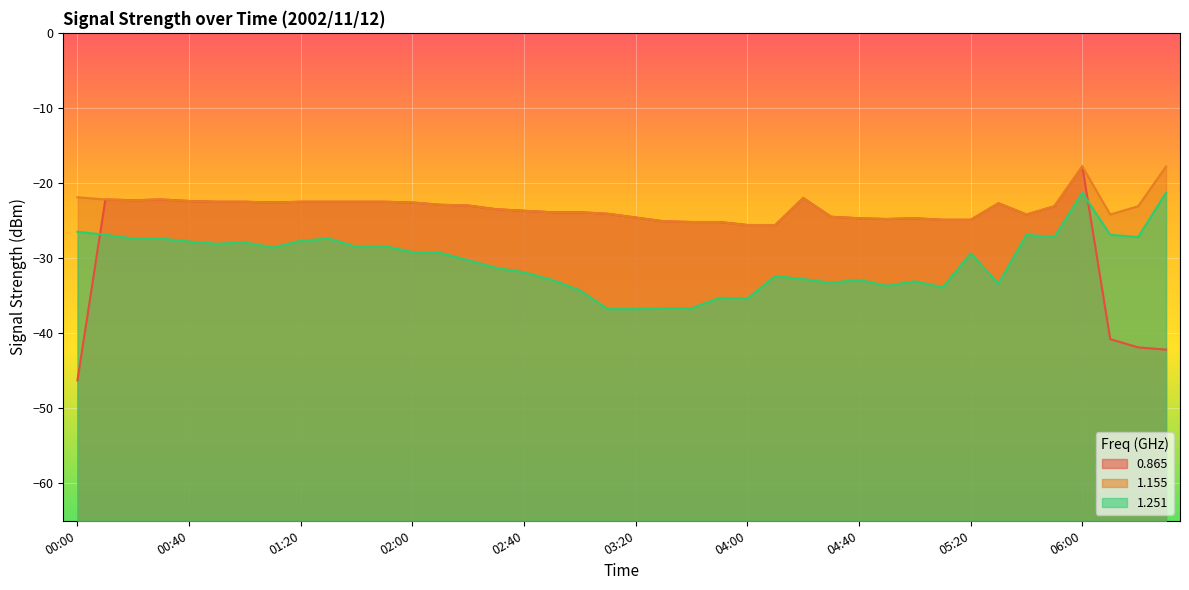

Which series has the largest total across all categories?

1.155